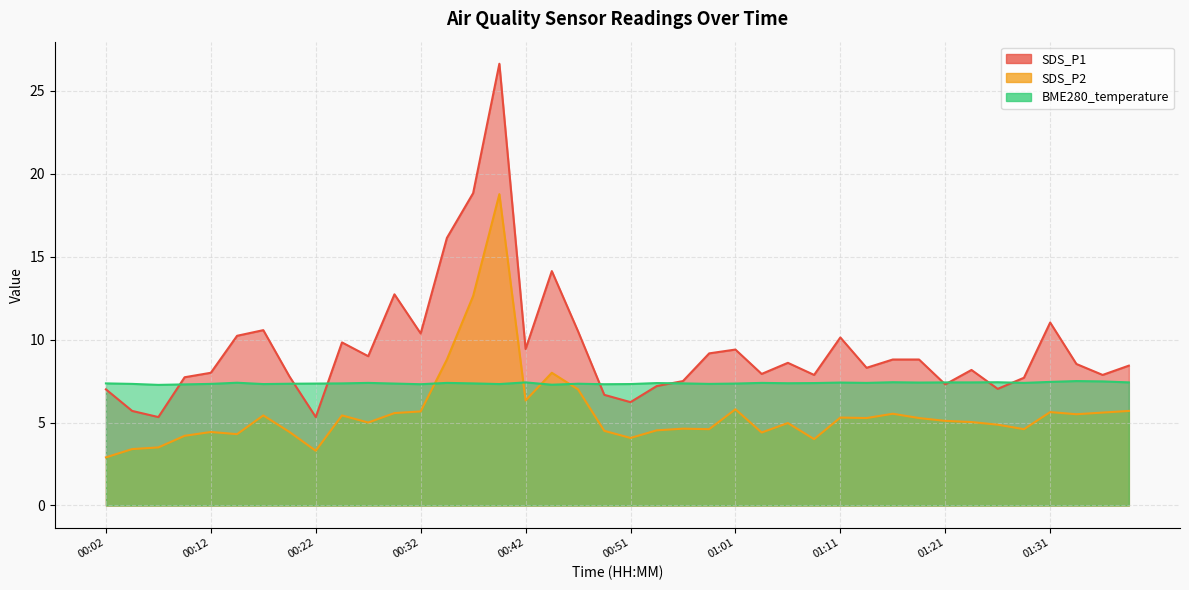

Where is the first local maximum for SDS_P2?

00:12